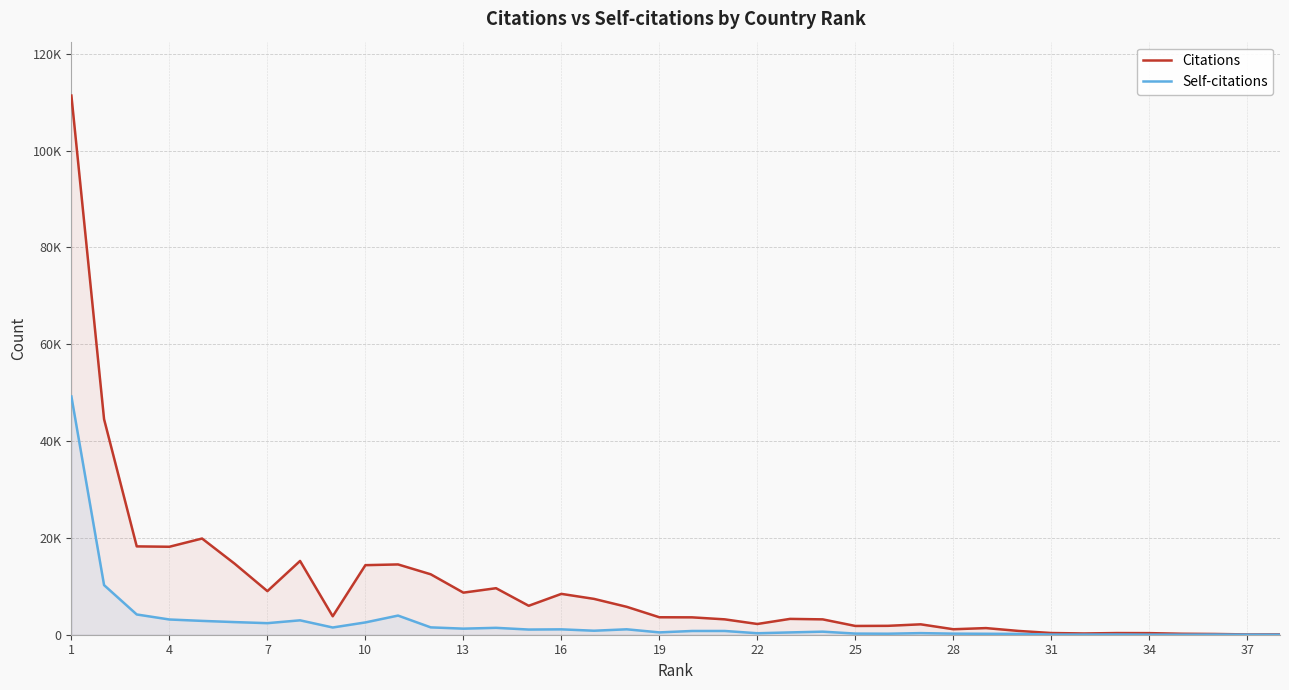

At which category does the chart reach its minimum across all series?

37